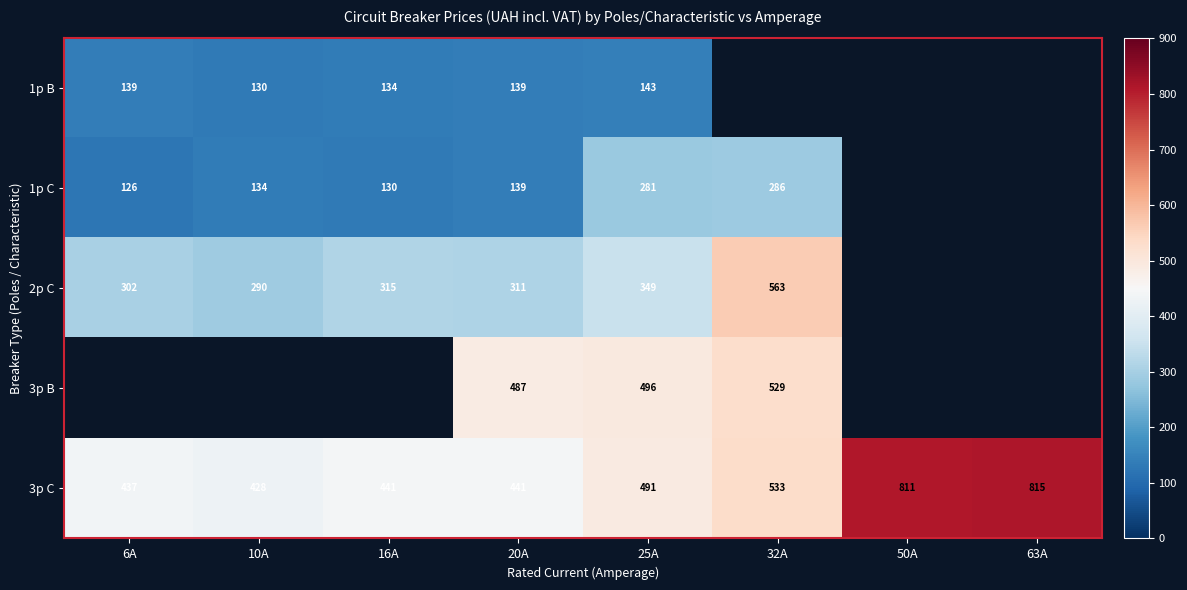

How many distinct data groups are displayed?

5